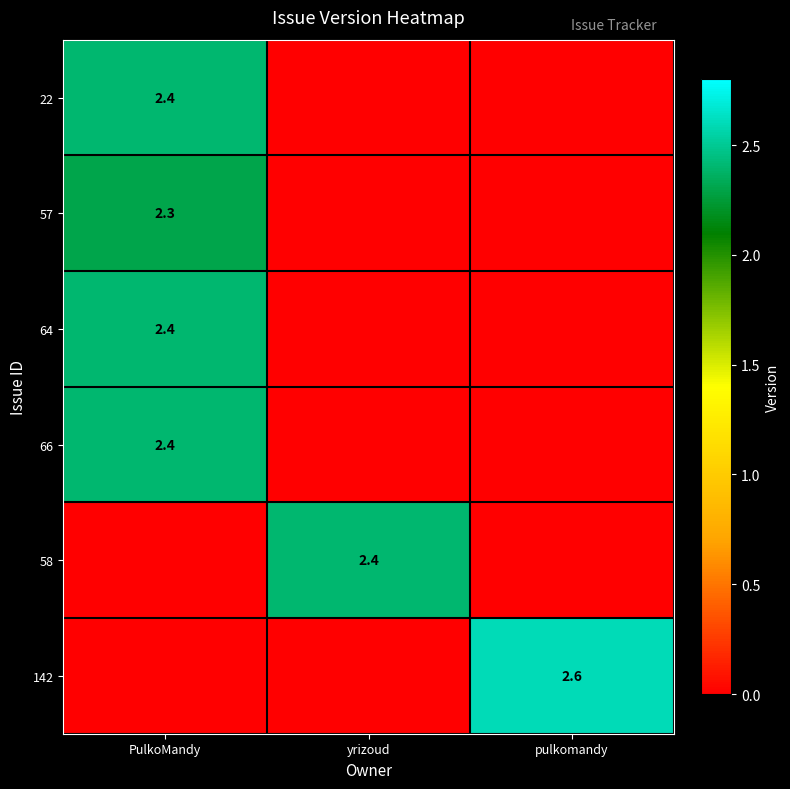

Which series has the largest range (max minus min)?

142